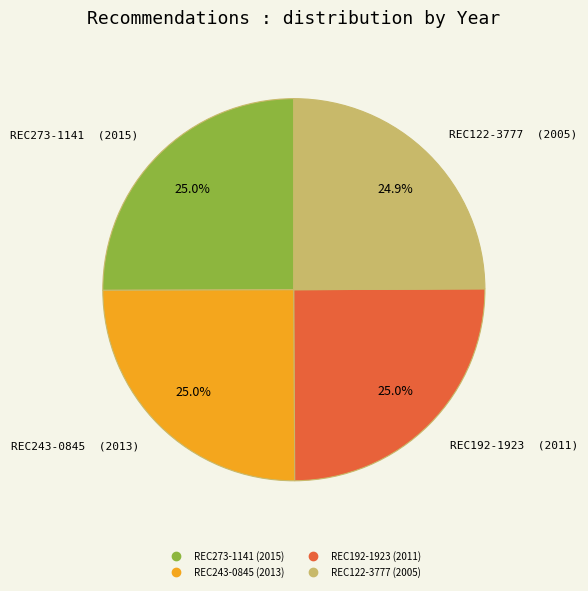

Is REC243-0845 the majority of the pie?

No